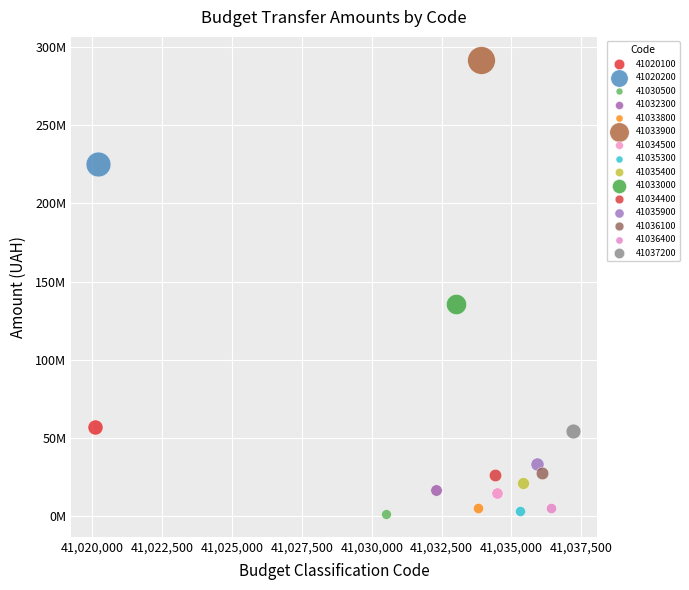

What are all the series names shown in the legend?

41020100, 41020200, 41030500, 41032300, 41033800, 41033900, 41034500, 41035300, 41035400, 41033000, 41034400, 41035900, 41036100, 41036400, 41037200